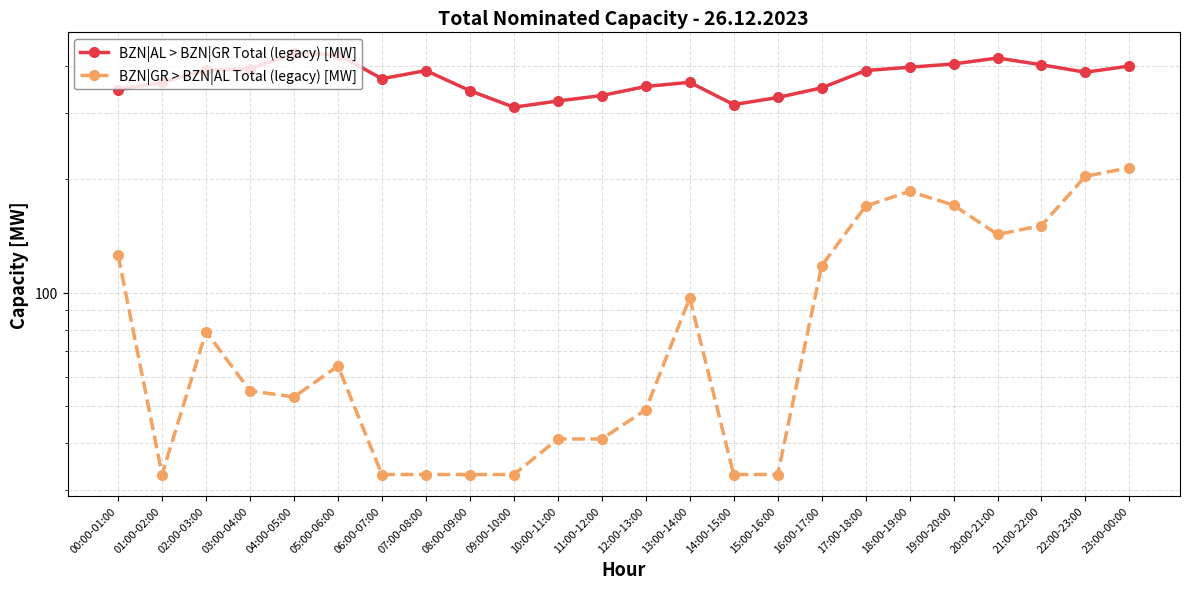

The value of BZN|AL > BZN|GR Total (legacy) [MW] at 07:00-08:00 is 389. True or false?

True